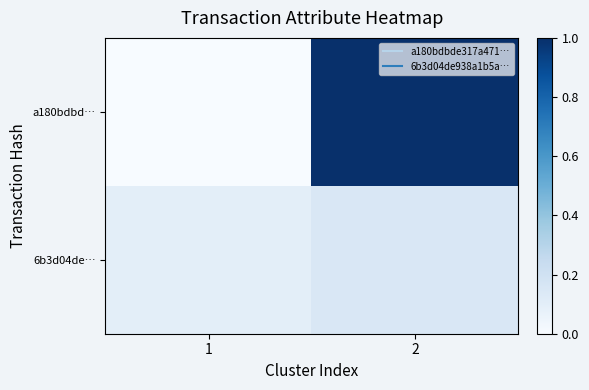

Which has a higher value, 1 or 2?

2